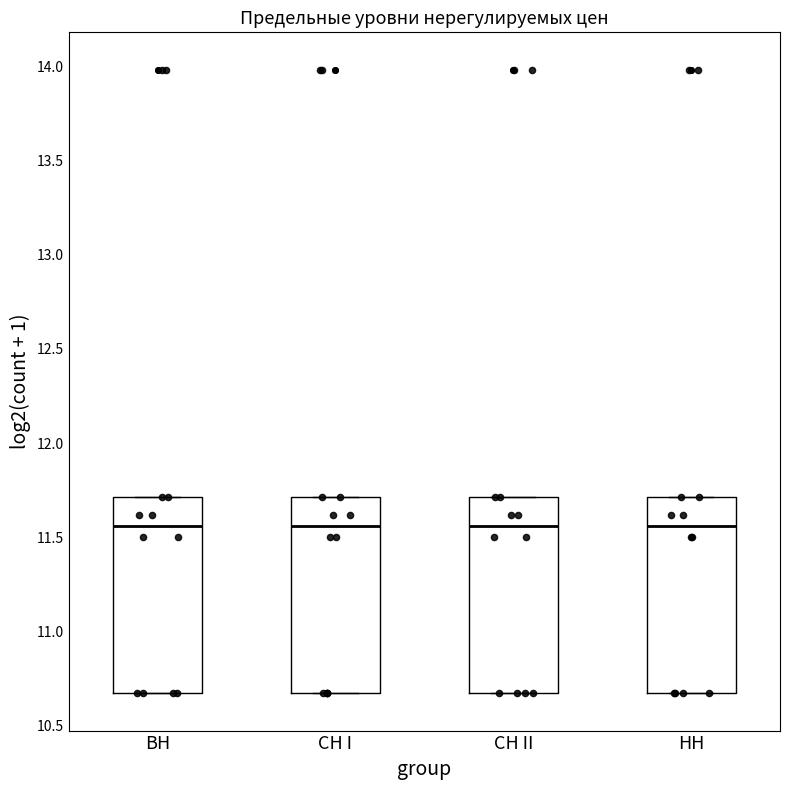

Where does the median line of the box for BH sit on the y-axis? The values are not printed on the chart, so give them approximately, as read against the axis.

11.55